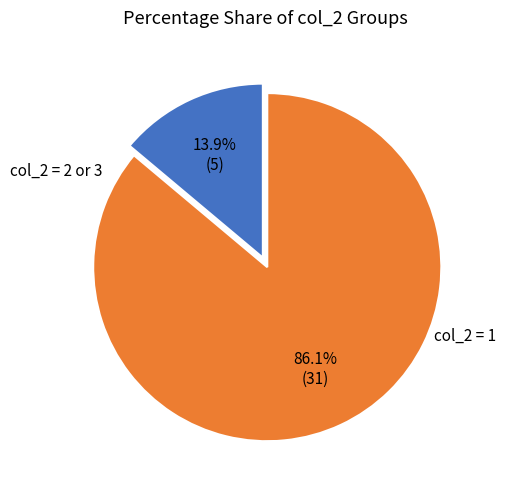

Does any single category account for the majority?

Yes